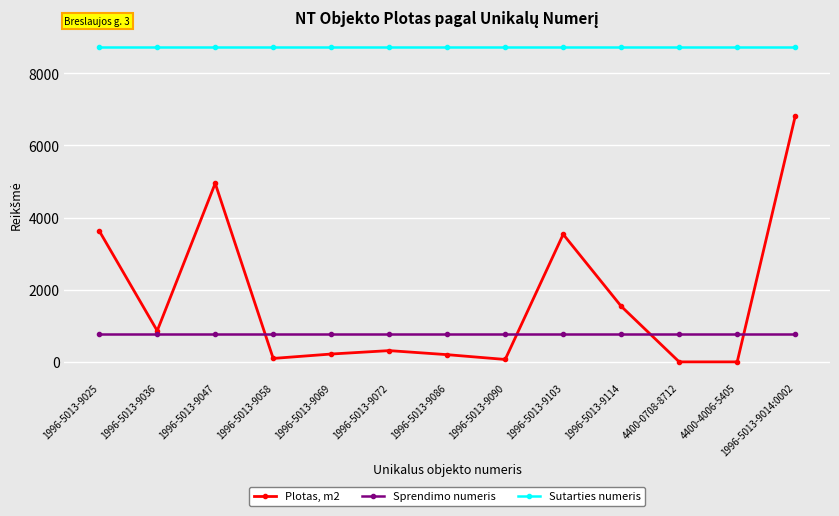

True or false: Sprendimo numeris and Plotas, m2 intersect in this chart.

True